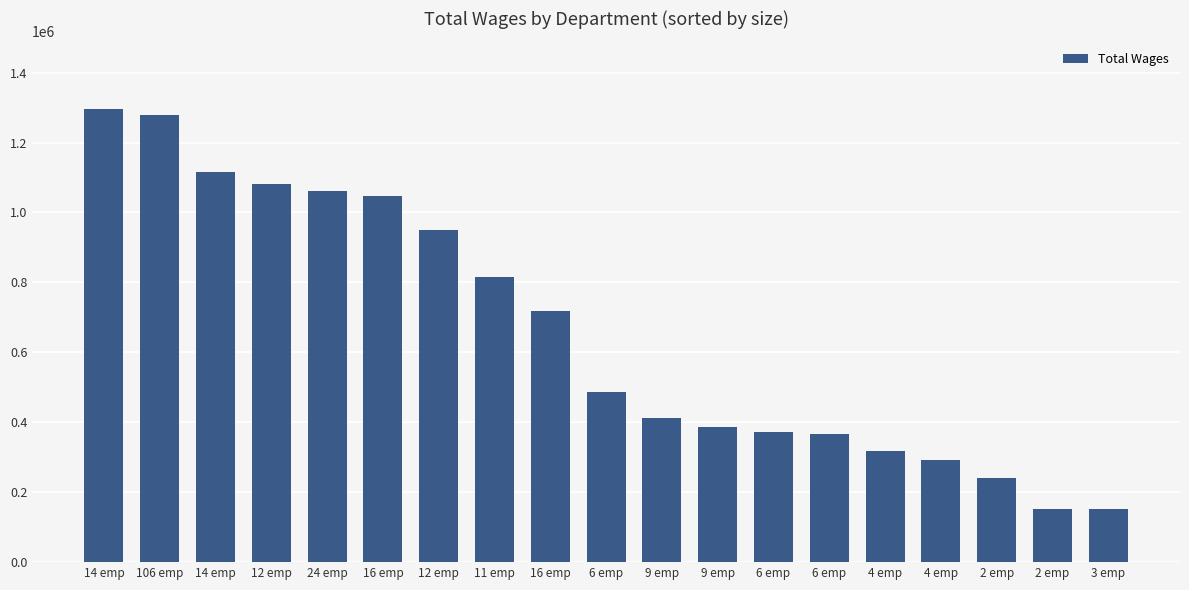

Are the bars grouped side by side (vs. stacked)?

No